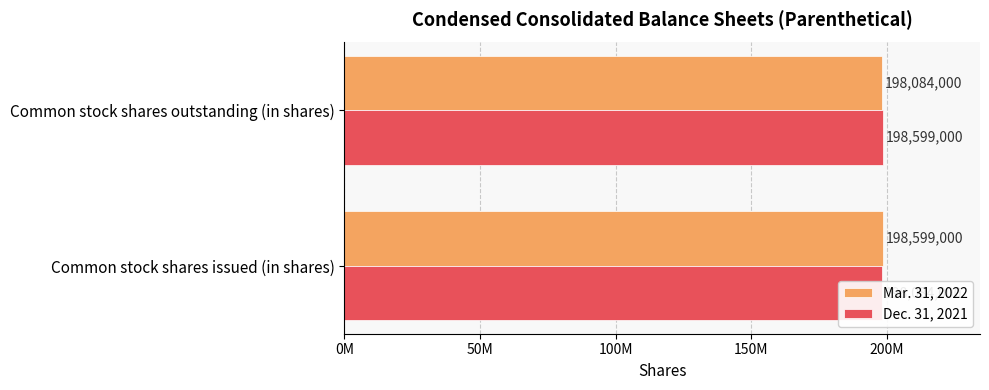

How many data points in Dec. 31, 2021 are less than 198599000?

1